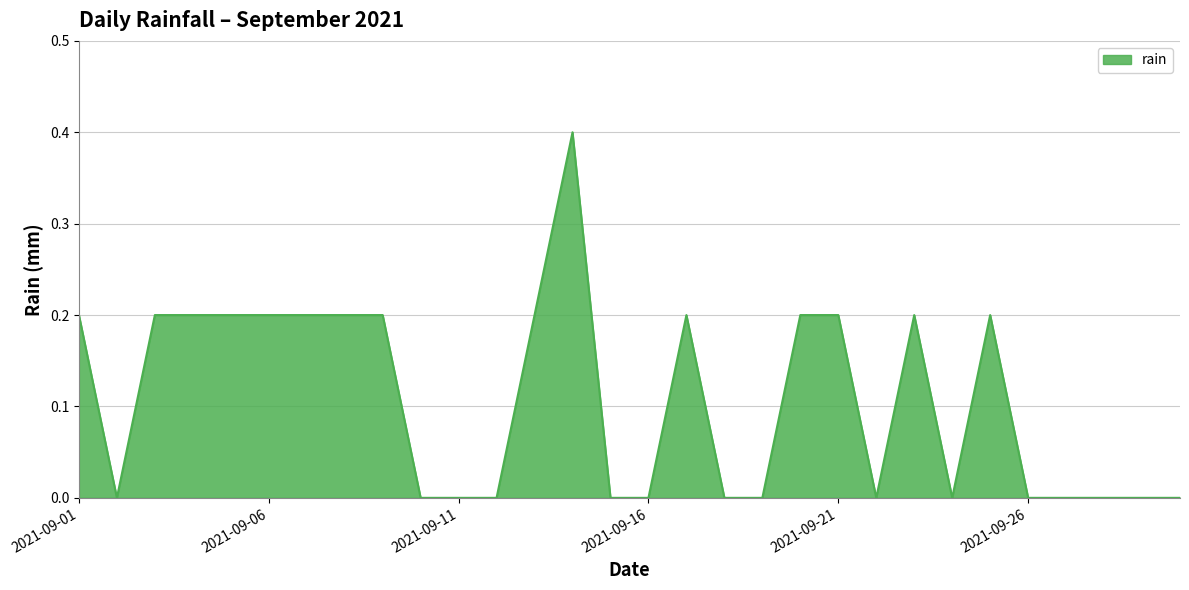

What is the sum of all values?

3.2